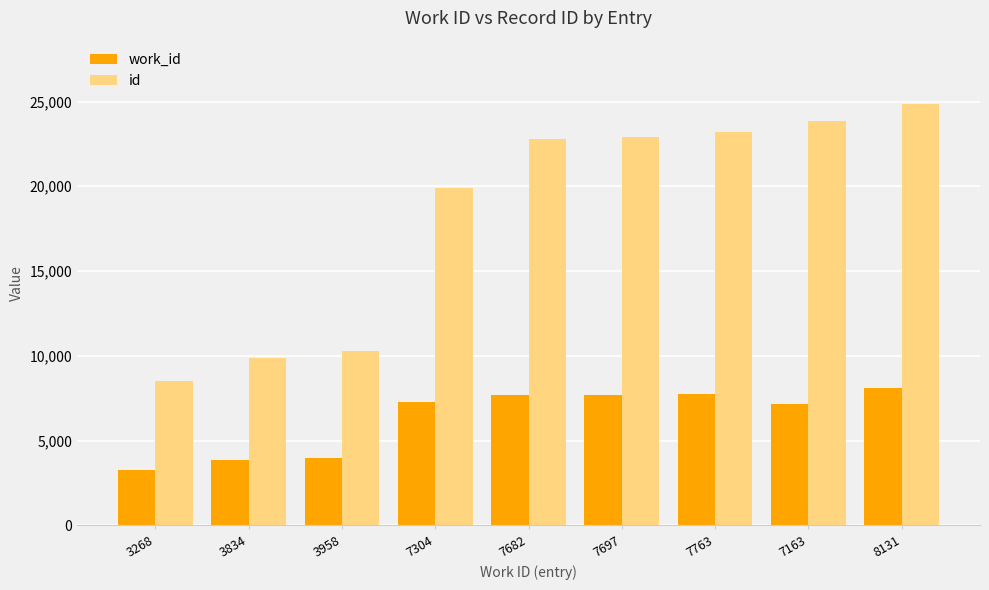

How many groups of bars are there?

9